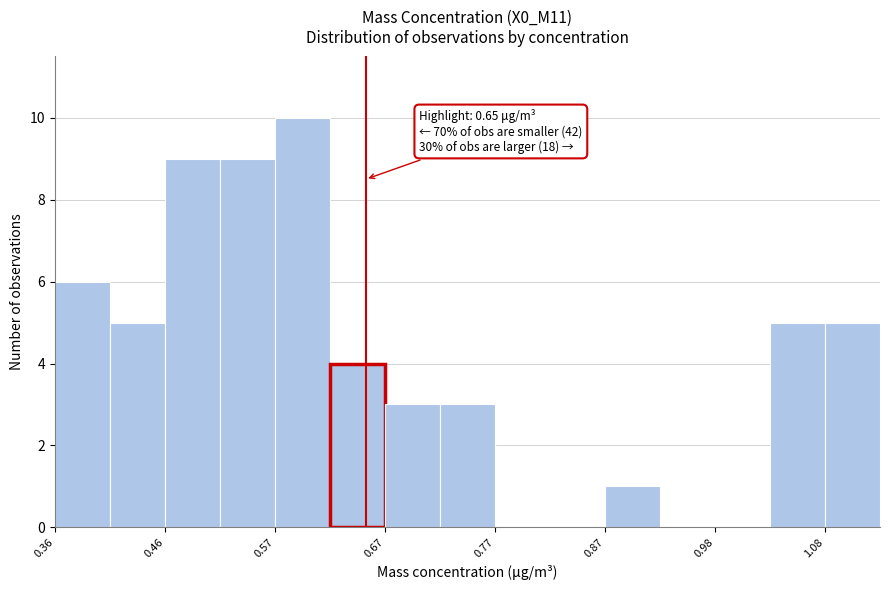

Around what value on the x-axis is the tallest bar? Give the approximate position of its centre, as read against the axis.

0.60